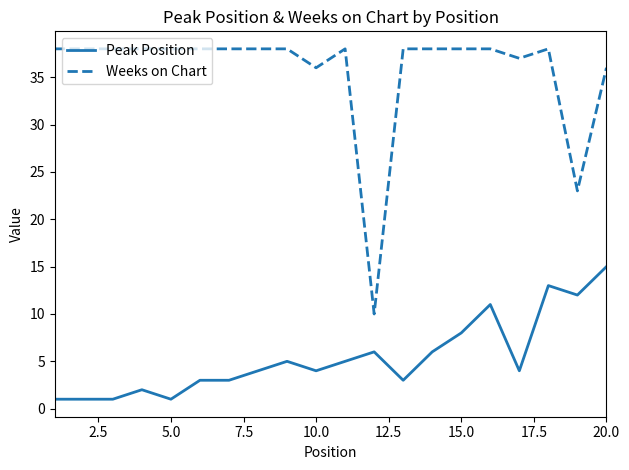

Rank the series by their average value, from lowest to highest.

Peak Position, Weeks on Chart